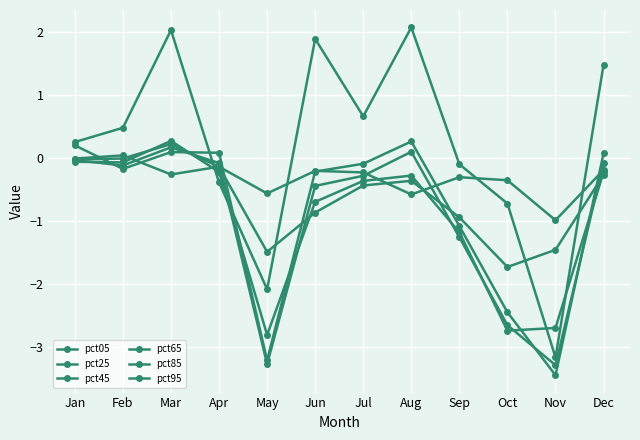

What is the value of the pct65 point at the 8th from the left?

-0.3